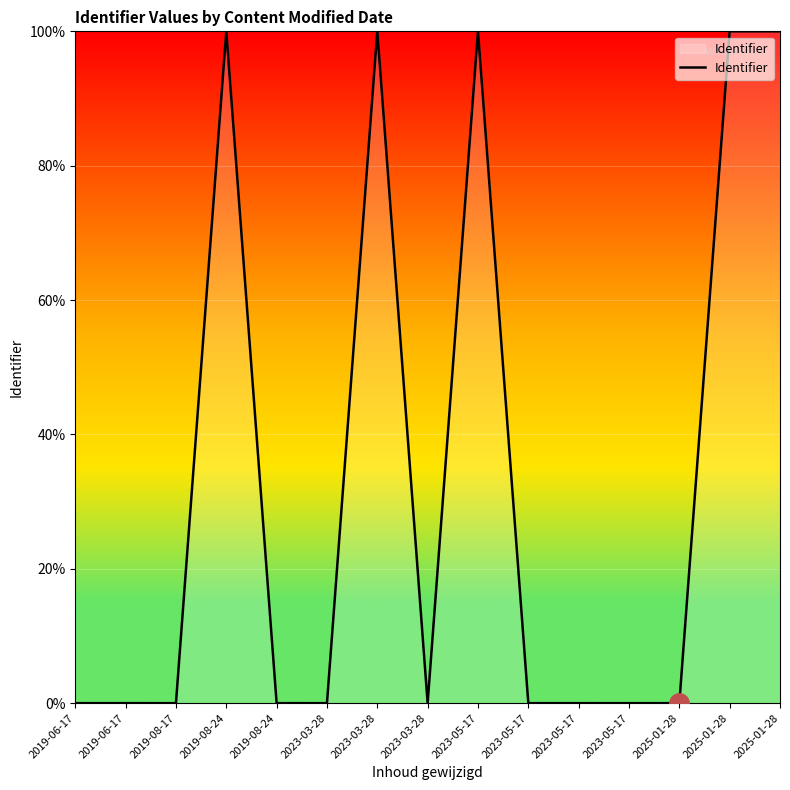

How many lines are shown in the chart?

1